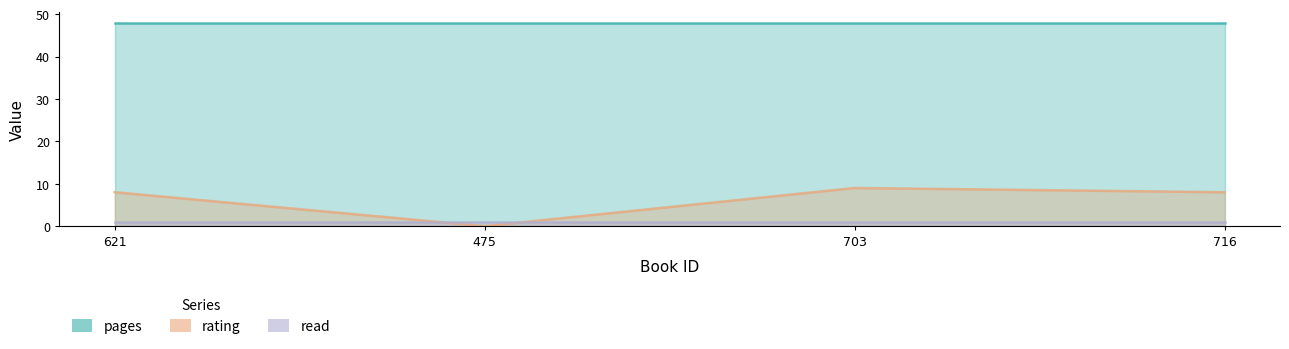

Between 475 and 703, which is larger?

475